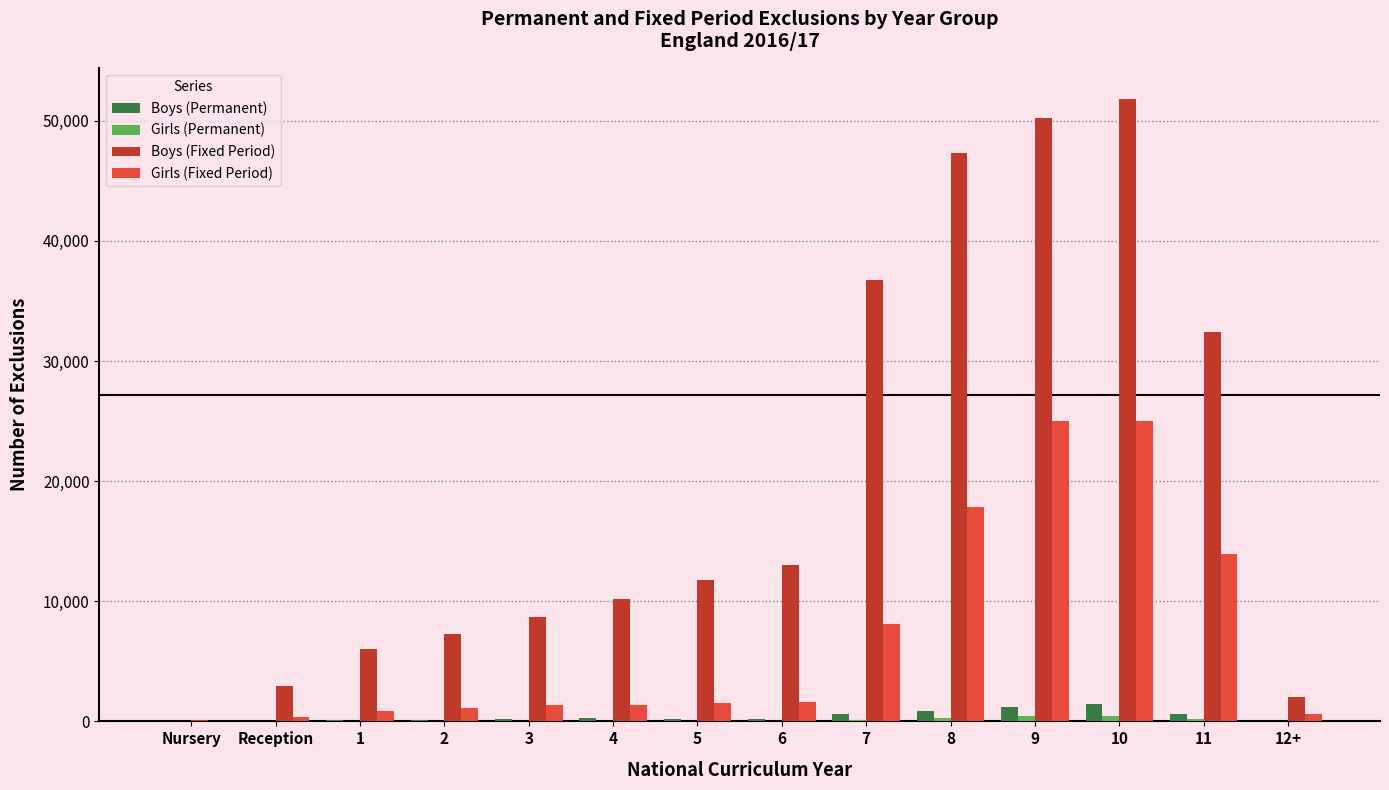

Is it true that Girls (Fixed Period) equals 370 at Reception?

True